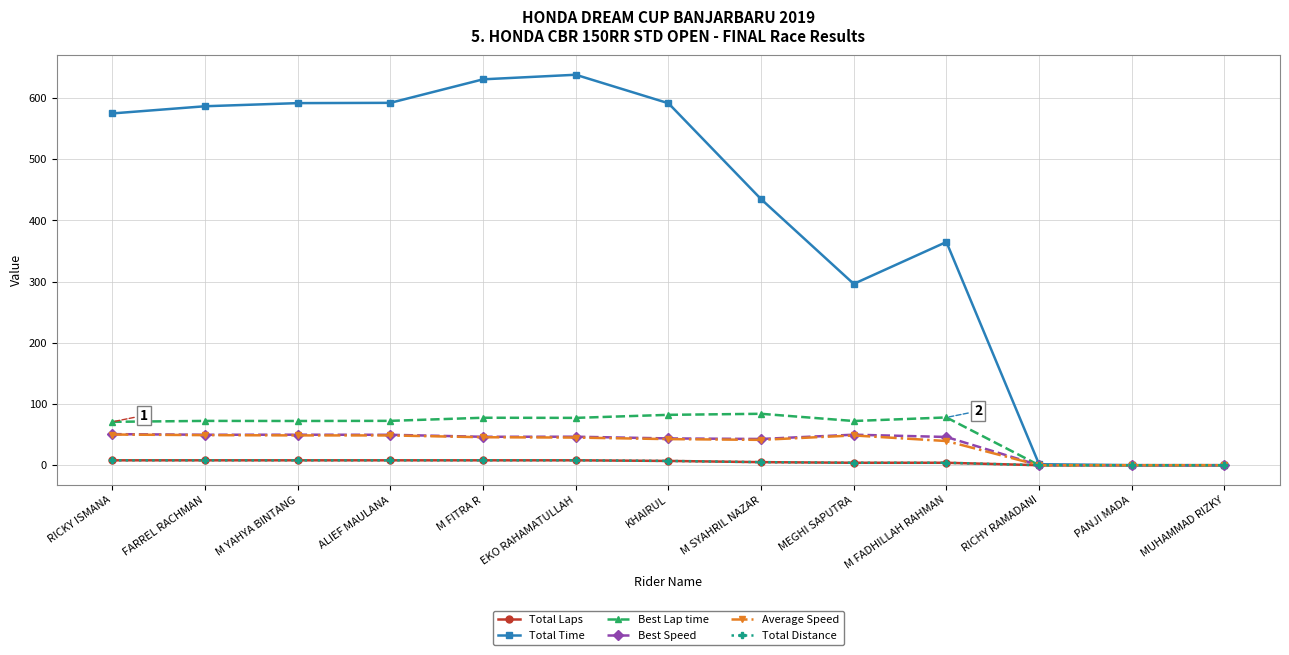

True or false: Total Time and Total Distance cross at least once.

False